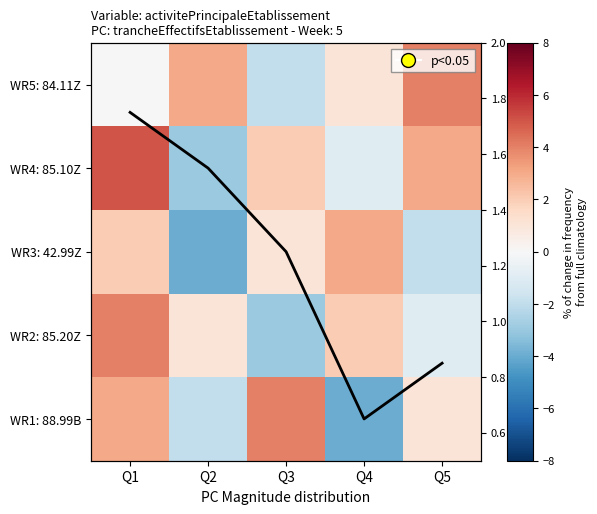

At Q4, list the series in order from largest to smallest.

WR3: 42.99Z, WR2: 85.20Z, WR5: 84.11Z, Average % change, WR4: 85.10Z, WR1: 88.99B